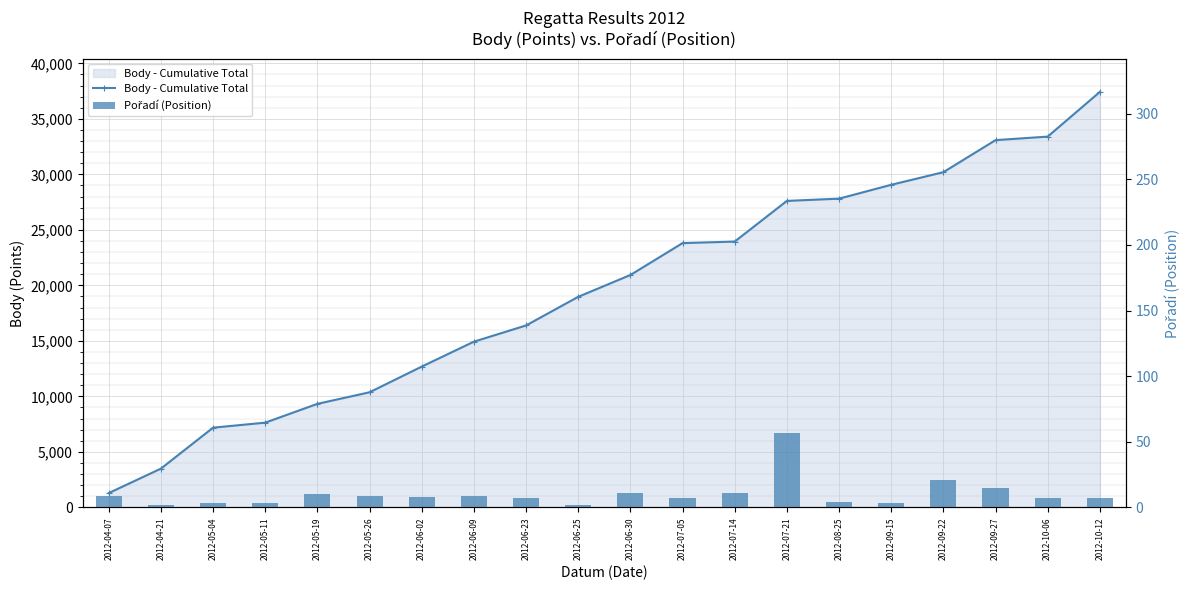

Rank the series at 2012-08-25 from highest to lowest value.

Body - Cumulative Total, Pořadí (Position)